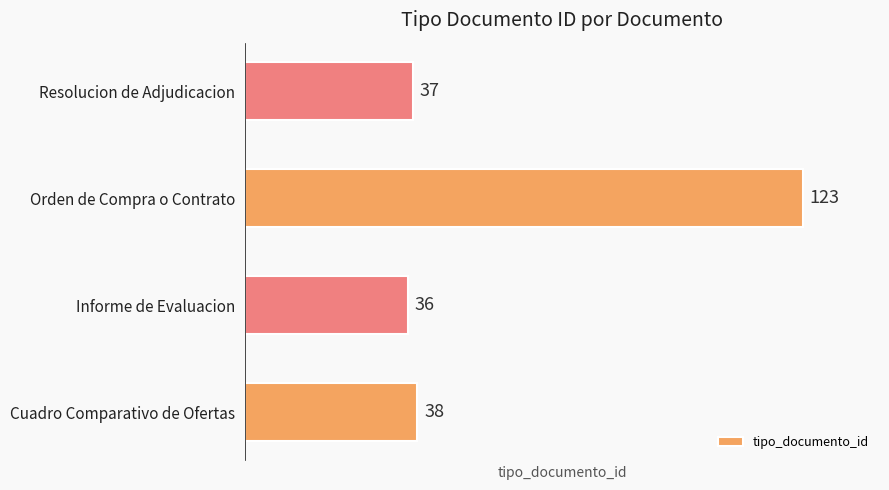

Rank the categories by value from highest to lowest.

Orden de Compra o Contrato, Cuadro Comparativo de Ofertas, Resolucion de Adjudicacion, Informe de Evaluacion